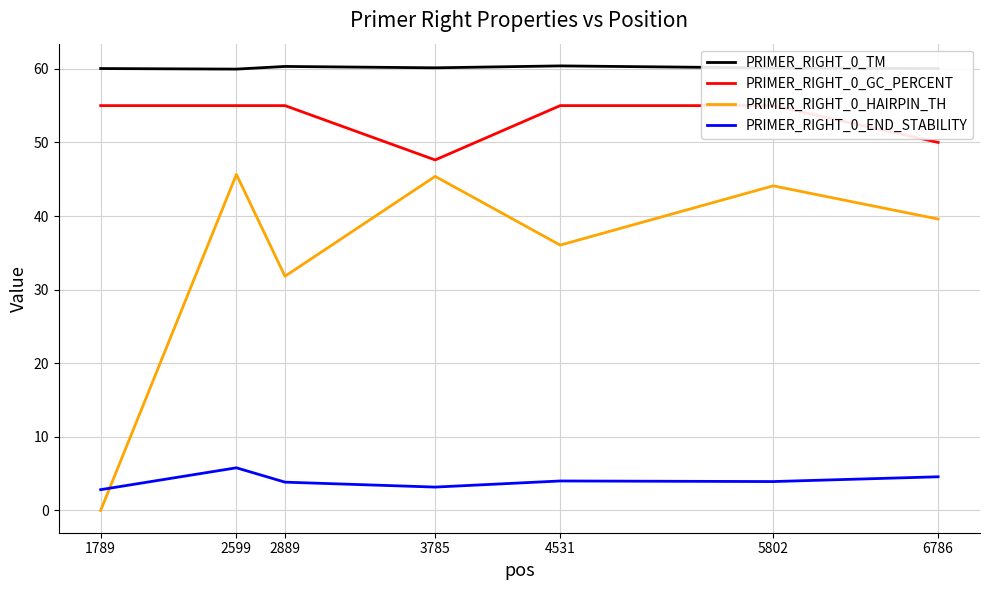

Does the chart display data point markers on the line(s)?

No